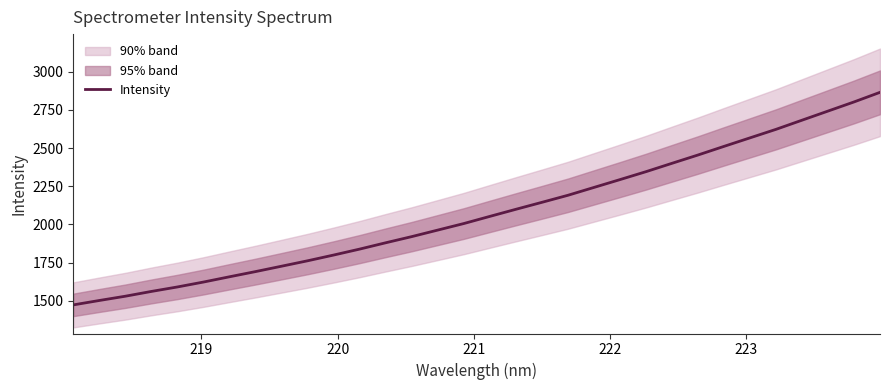

What is the value of the 14th point from the left?

1920.6